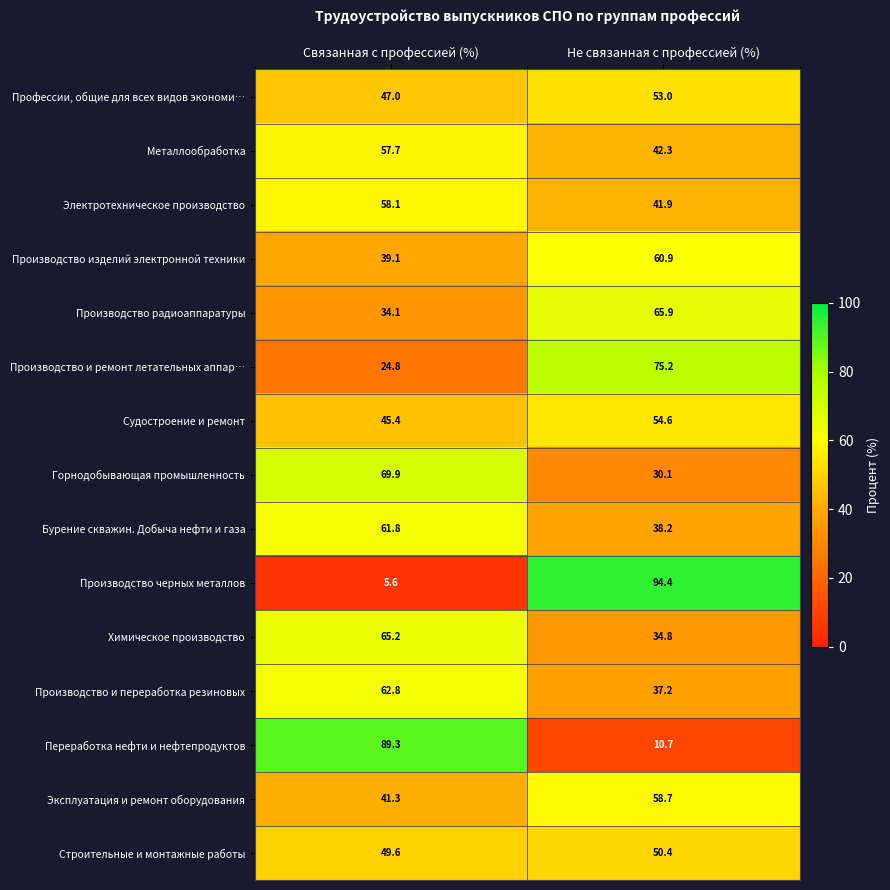

Where does the Эксплуатация и ремонт оборудования series first go above 58?

Не связанная с профессией (%)